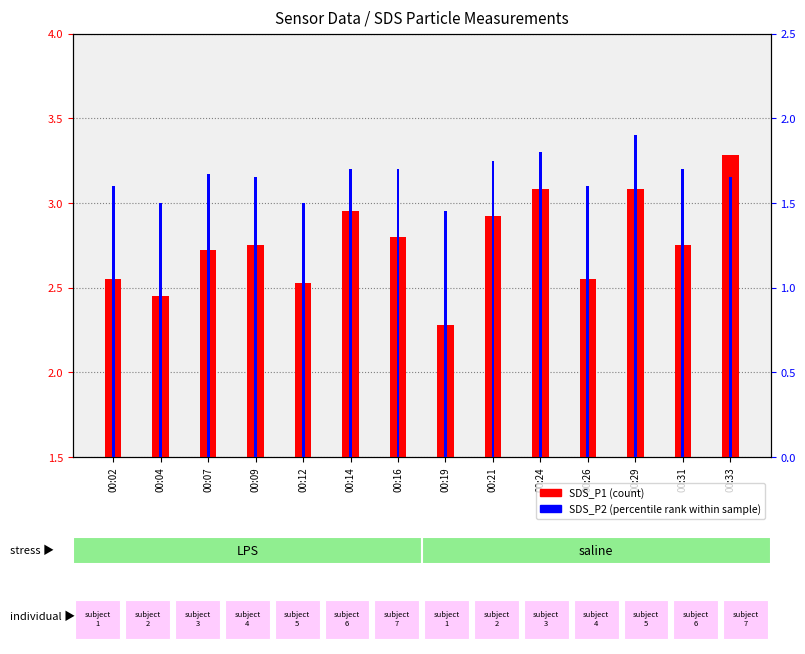

Reading right to left, transcribe all the data shown in this chart.

SDS_P1 (count): 00:33=3.3	00:31=2.8	00:29=3.1	00:26=2.5	00:24=3.1	00:21=2.9	00:19=2.3	00:16=2.8	00:14=3.0	00:12=2.5	00:09=2.8	00:07=2.7	00:04=2.5	00:02=2.5
SDS_P2 (percentile rank): 00:33=1.6	00:31=1.7	00:29=1.9	00:26=1.6	00:24=1.8	00:21=1.8	00:19=1.4	00:16=1.7	00:14=1.7	00:12=1.5	00:09=1.6	00:07=1.7	00:04=1.5	00:02=1.6